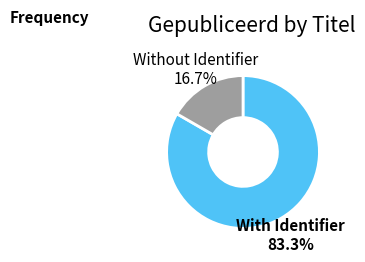

How many segments does this pie chart have?

2